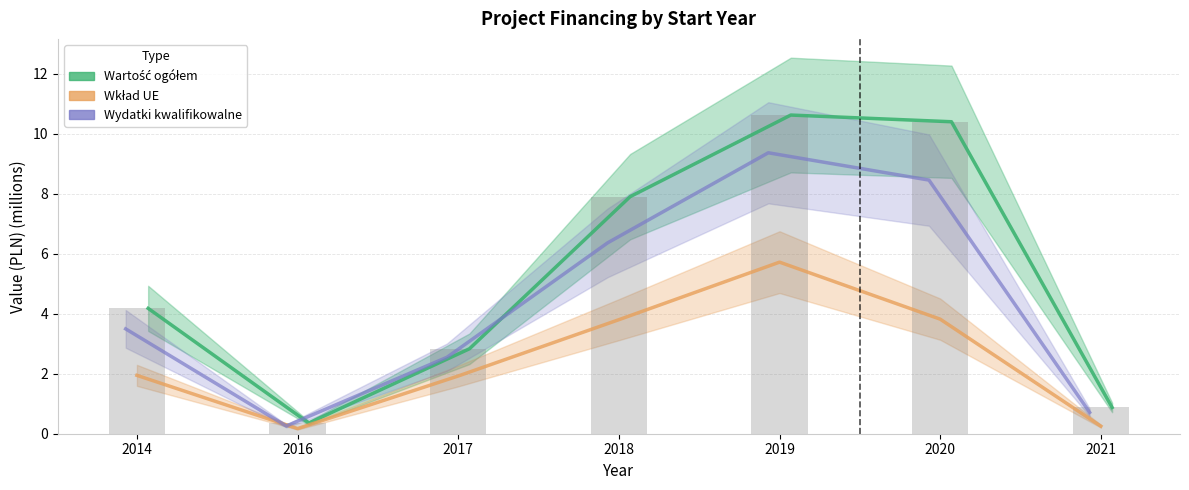

At which category does the chart reach its peak across all series?

2019